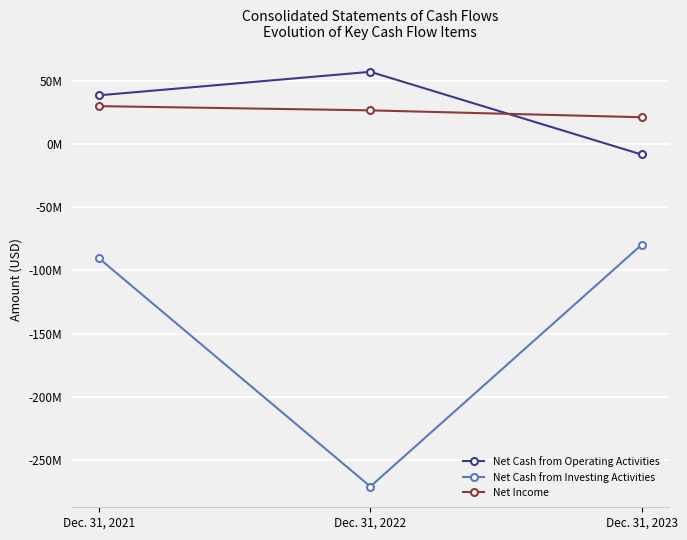

What is the value of the Net Cash from Investing Activities point at the 1st from the left?

-90552000